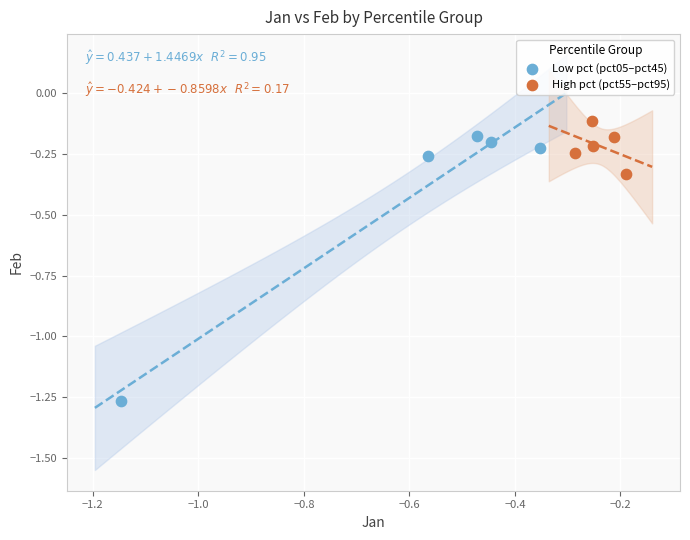

Which series reaches the minimum Y coordinate?

Low pct (pct05–pct45)